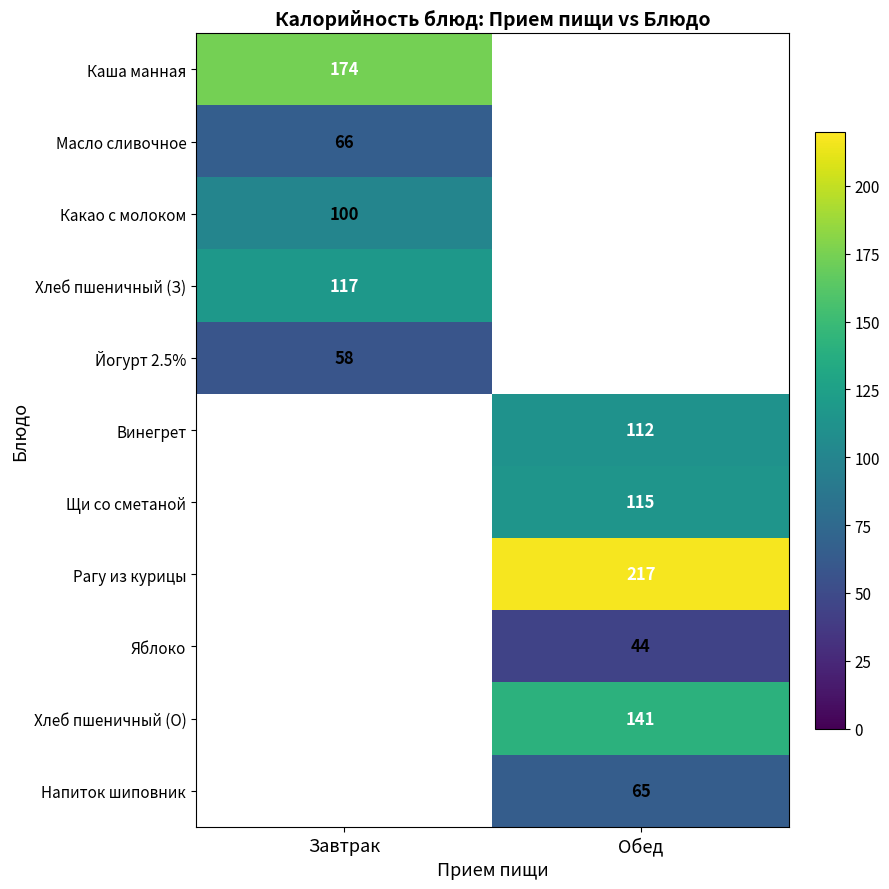

Is it true that Какао с молоком equals 100 at Завтрак?

True